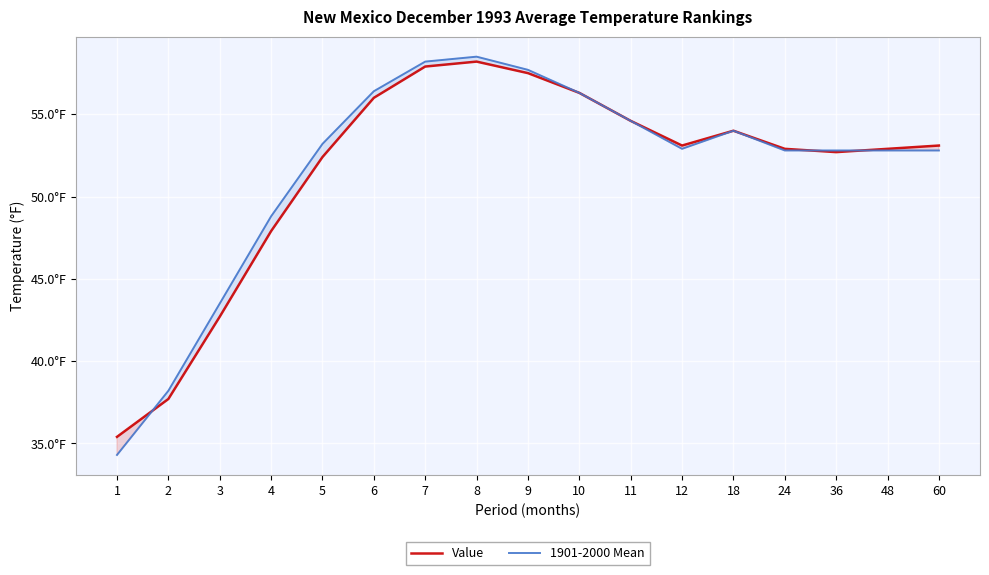

What is the sum of all 1901-2000 Mean values?

877.8